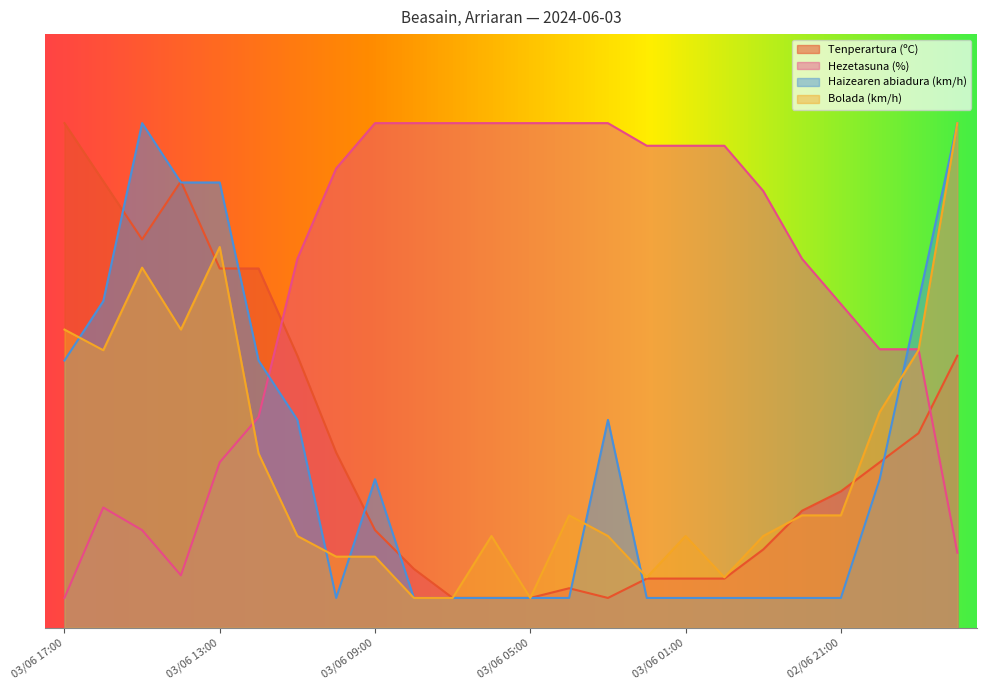

What position from the left is 03/06 08:00?

10